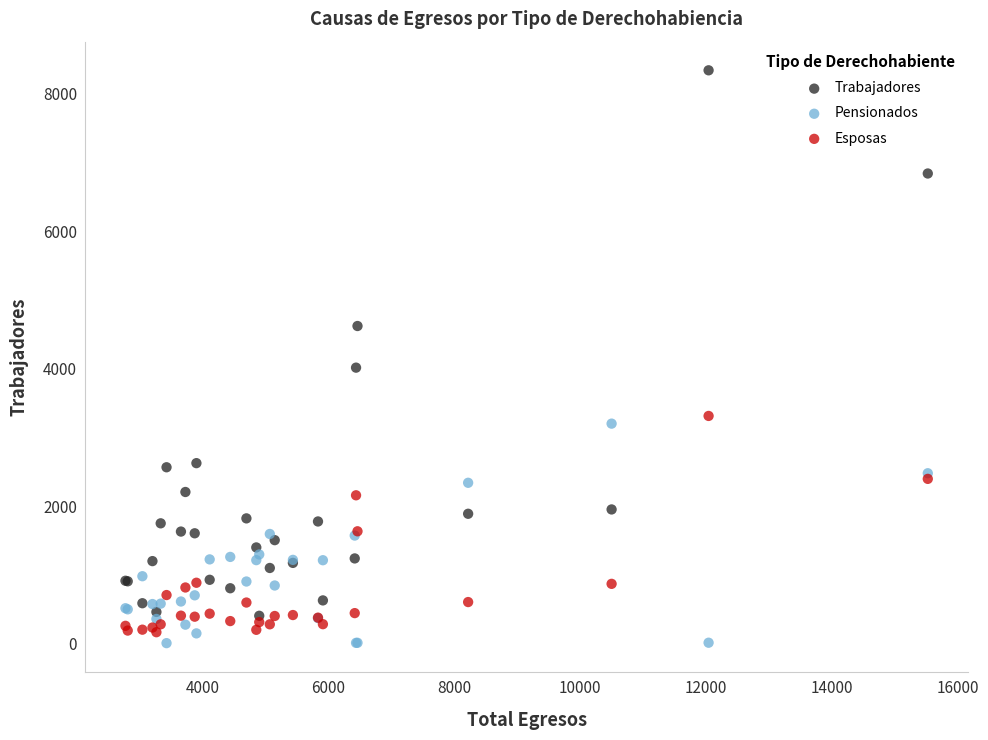

Which series has the widest spread of Y values?

Trabajadores